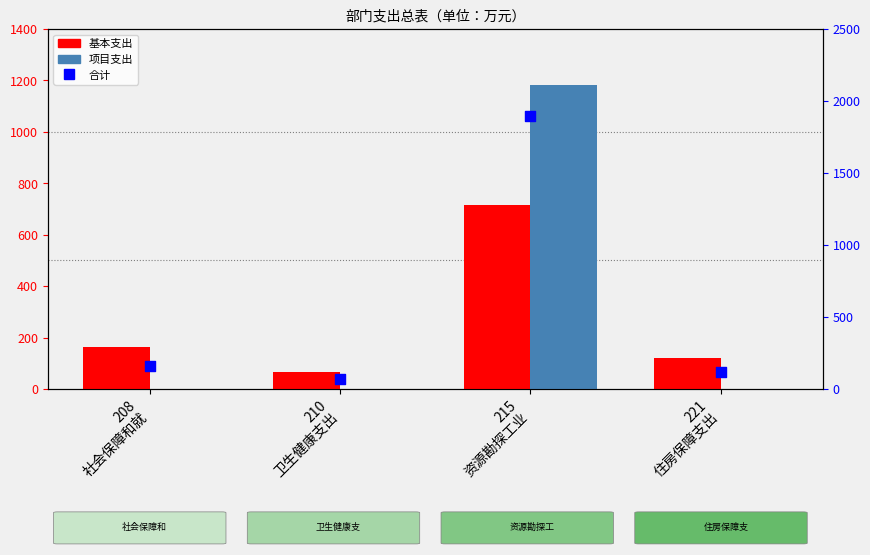

Is the value of 基本支出 at 221
住房保障支出 greater than the value of 合计 at 208
社会保障和就?

No